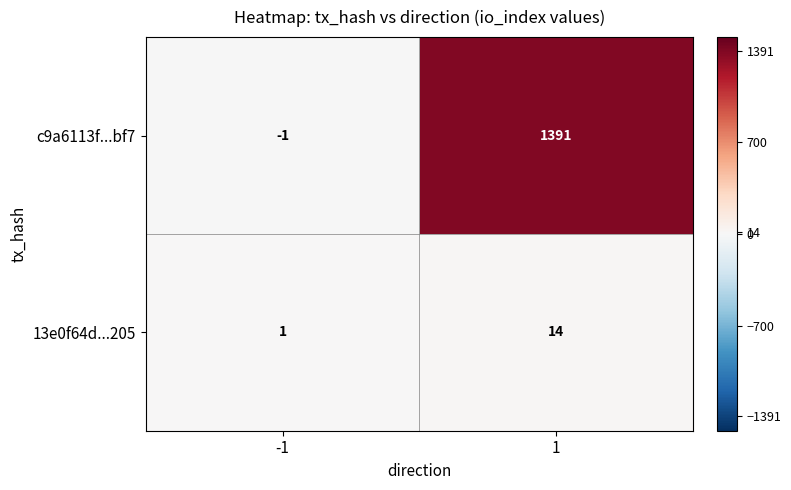

Reading left to right, transcribe all the data shown in this chart.

c9a6113f...bf7: -1	1391
13e0f64d...205: 1	14